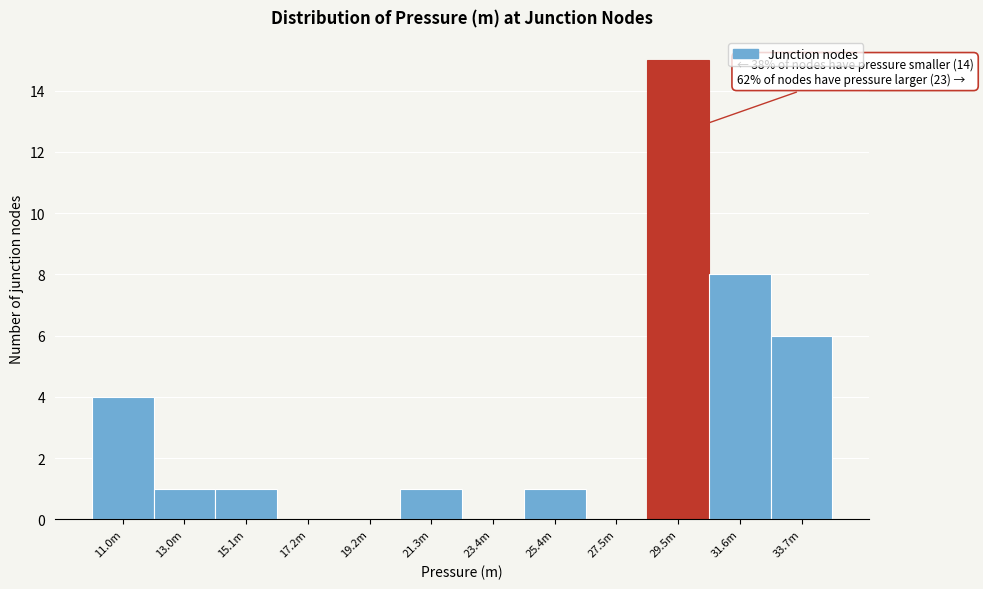

Reading left to right, what are all the values shown in this chart?

11.0m=4	13.0m=1	15.1m=1	17.2m=0	19.2m=0	21.3m=1	23.4m=0	25.4m=1	27.5m=0	29.5m=15	31.6m=8	33.7m=6